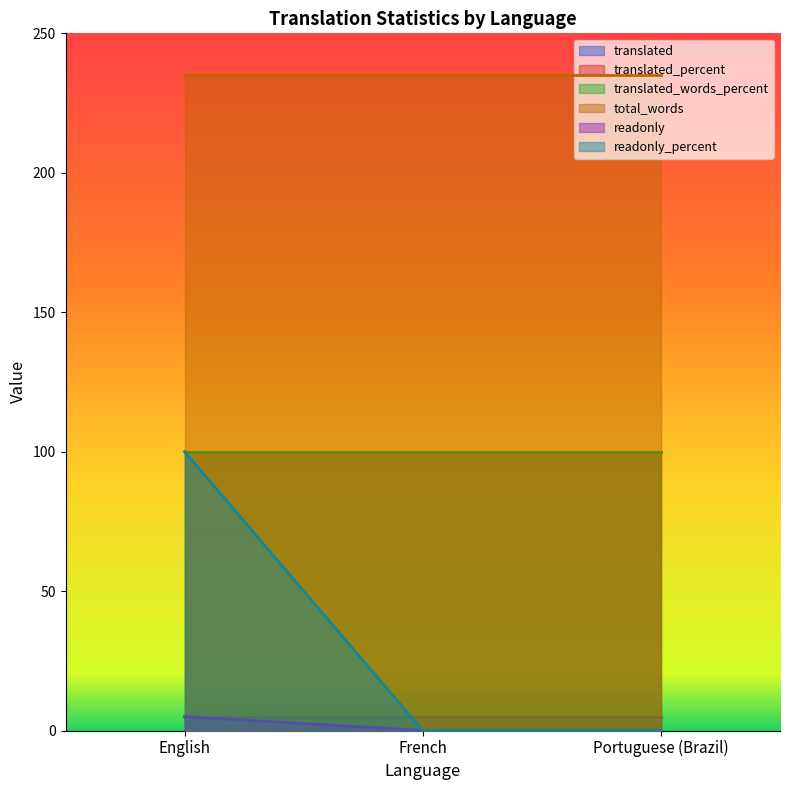

What is the total value across all series at Portuguese (Brazil)?

440